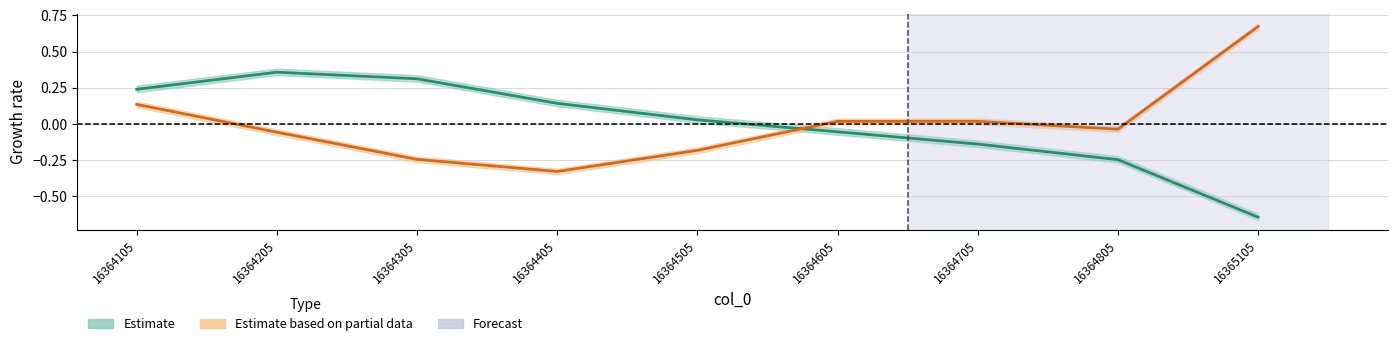

What is the difference between the maximum and minimum values?

1.0